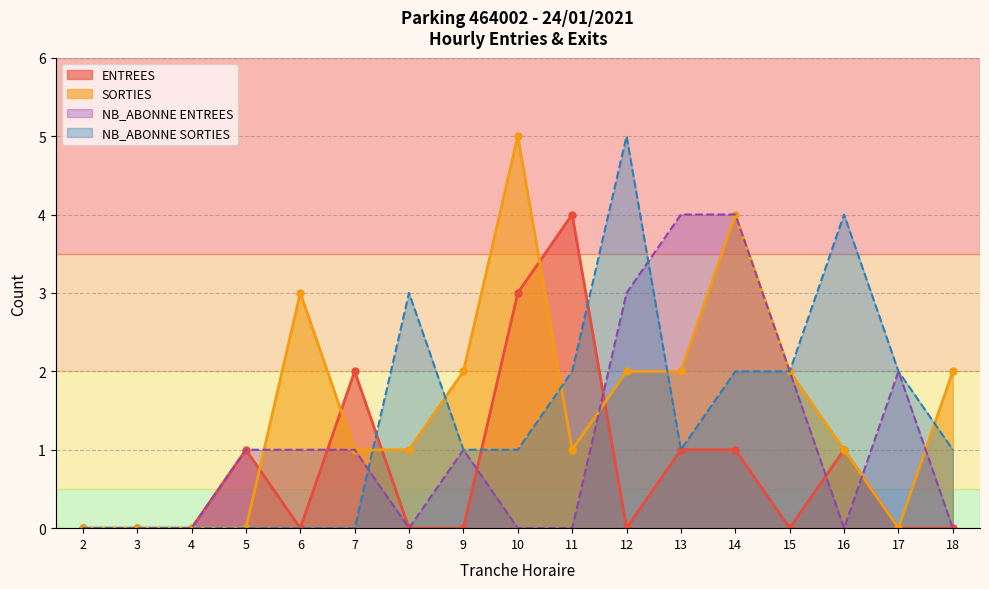

Where do SORTIES and ENTREES first cross each other?

5 and 6